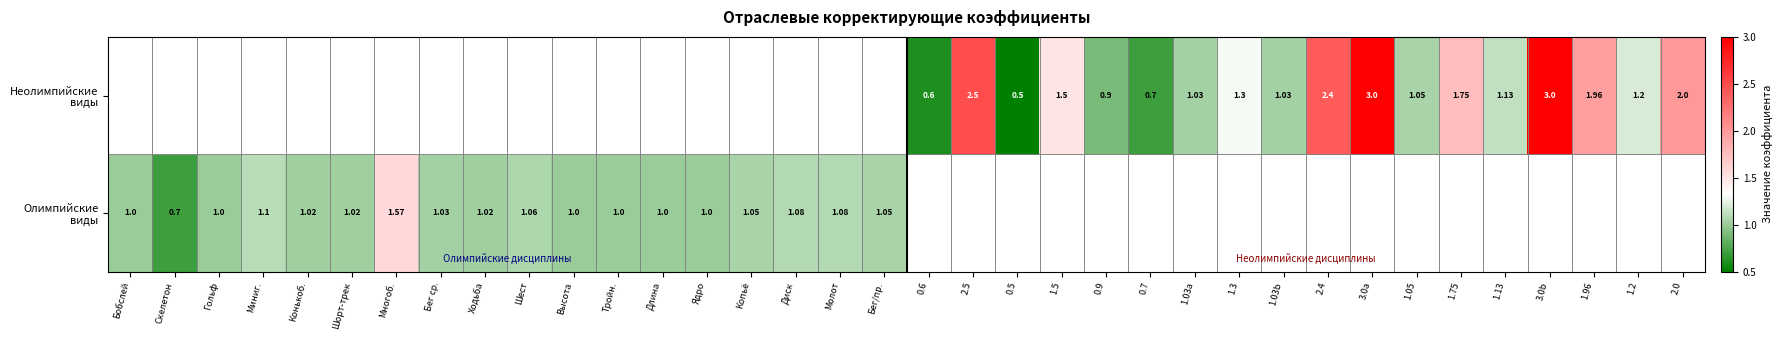

At how many categories does at least one series exceed 1?

25